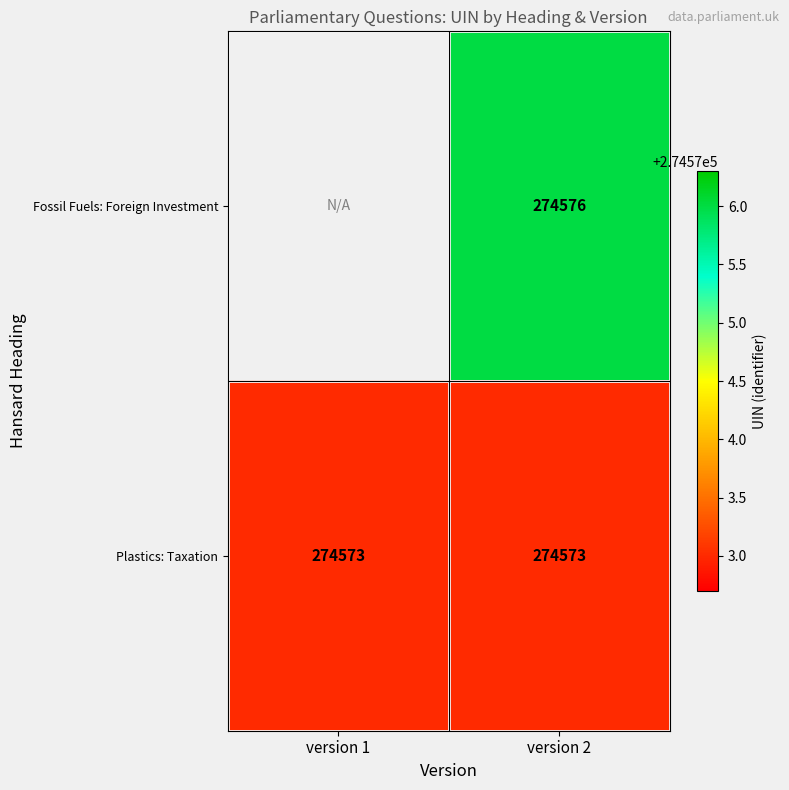

At version 2, list the series in order from largest to smallest.

Fossil Fuels: Foreign Investment, Plastics: Taxation